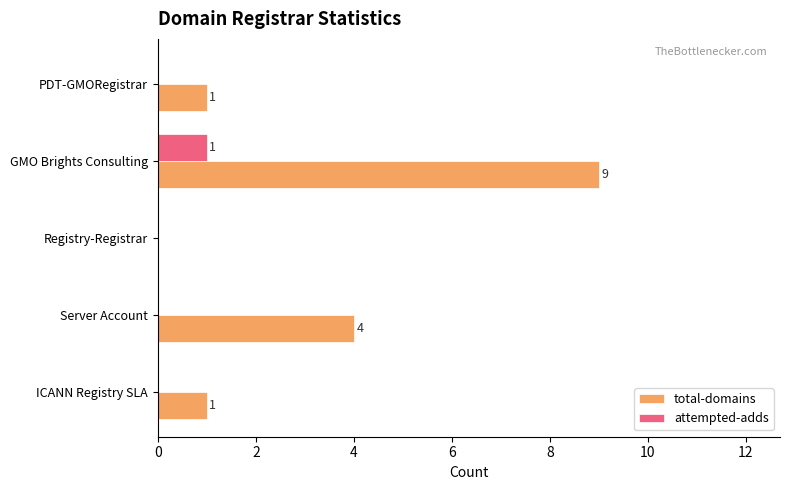

At which label is total-domains closest to 4?

Server Account